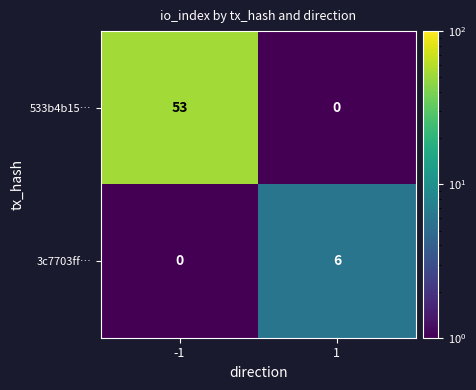

Rank the series by their maximum value, from highest to lowest.

533b4b15…, 3c7703ff…